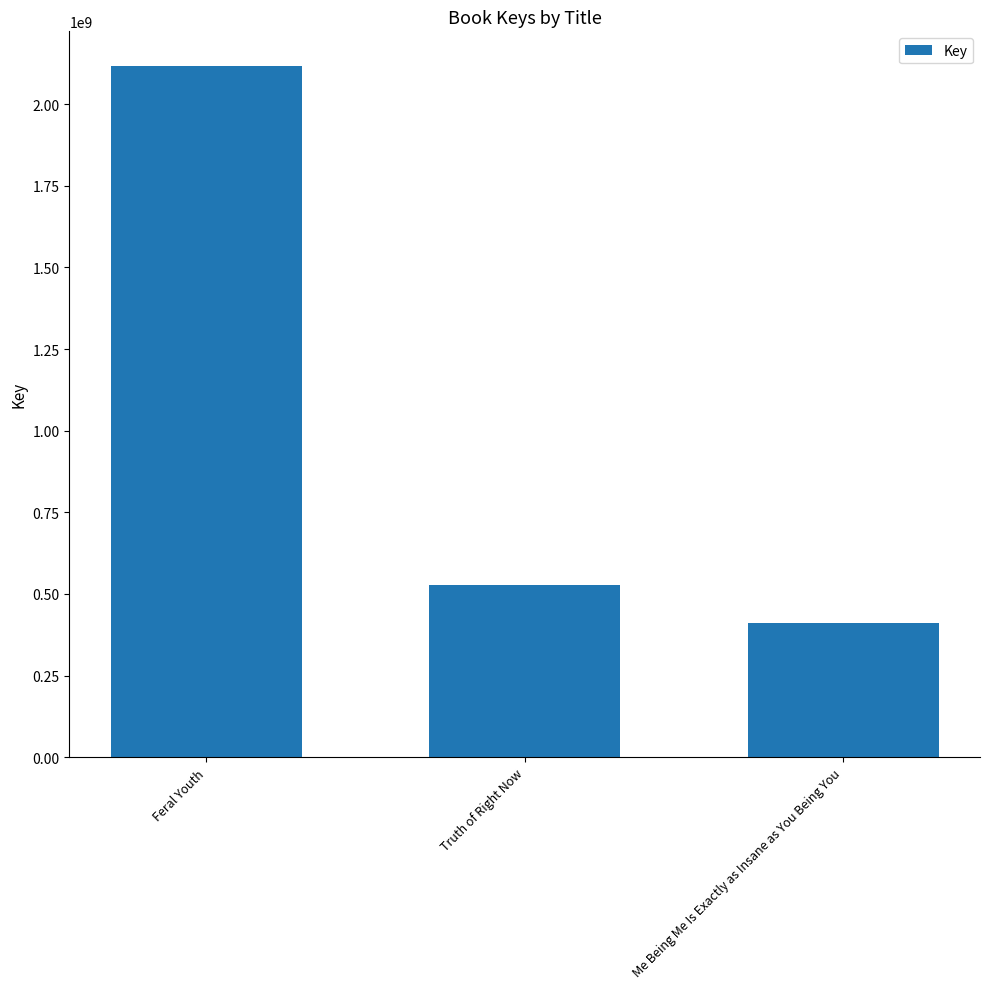

Count the number of data series in this chart.

1